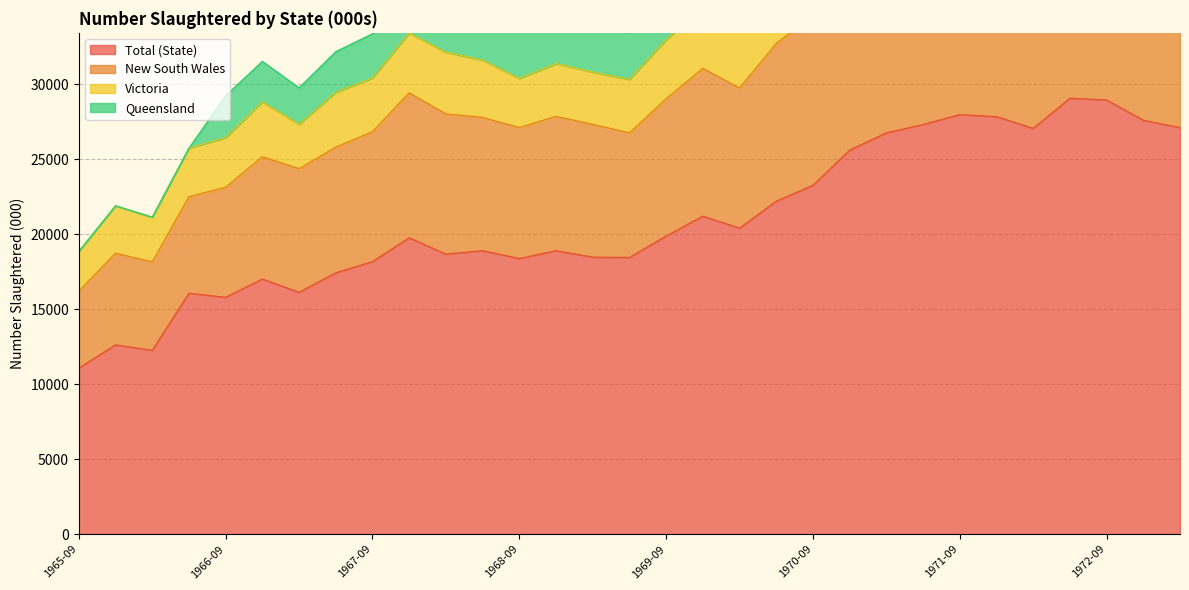

At which category does Total (State) reach its first local valley?

1966-03